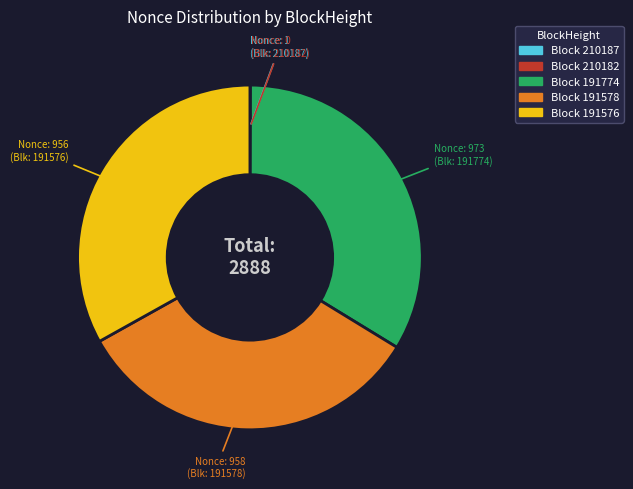

Does any single category account for the majority?

No